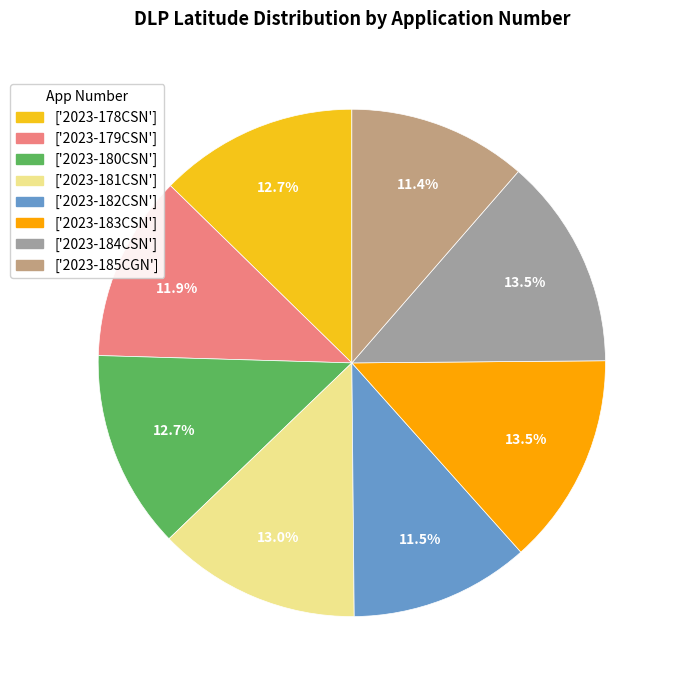

Does ['2023-183CSN'] represent more than half of the total?

No